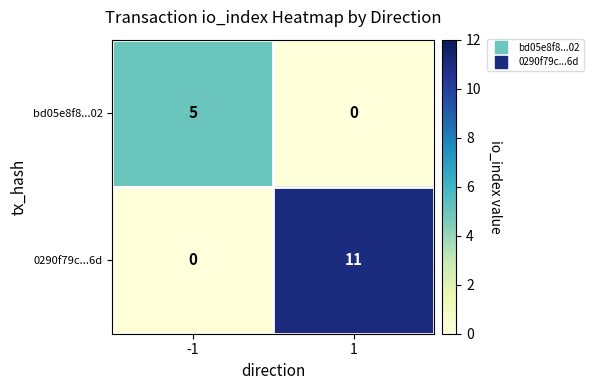

What is the sum of the 0290f79c...6d values at 1 and -1?

11